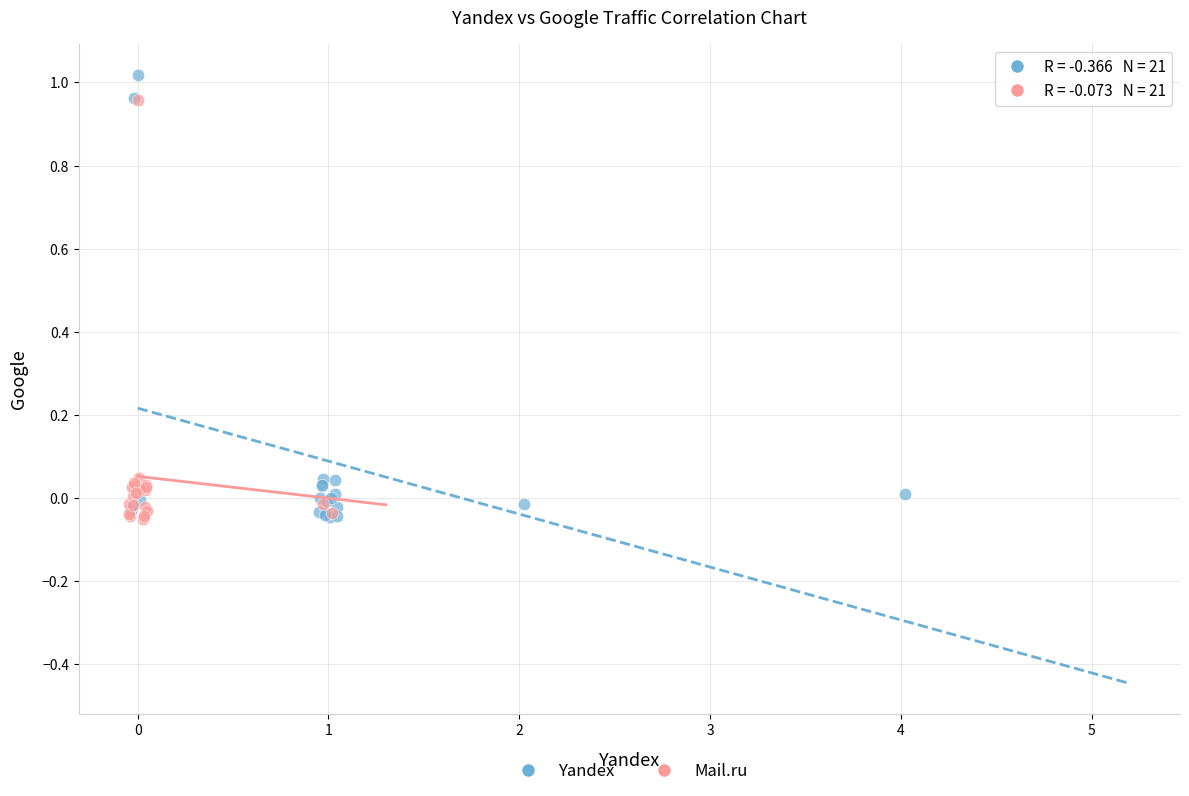

Which series reaches the maximum Y coordinate?

Yandex